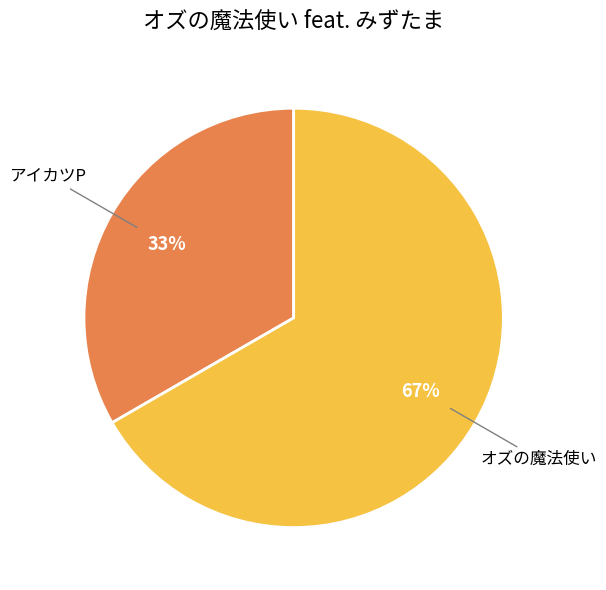

Which has a higher value, オズの魔法使い or アイカツP?

オズの魔法使い